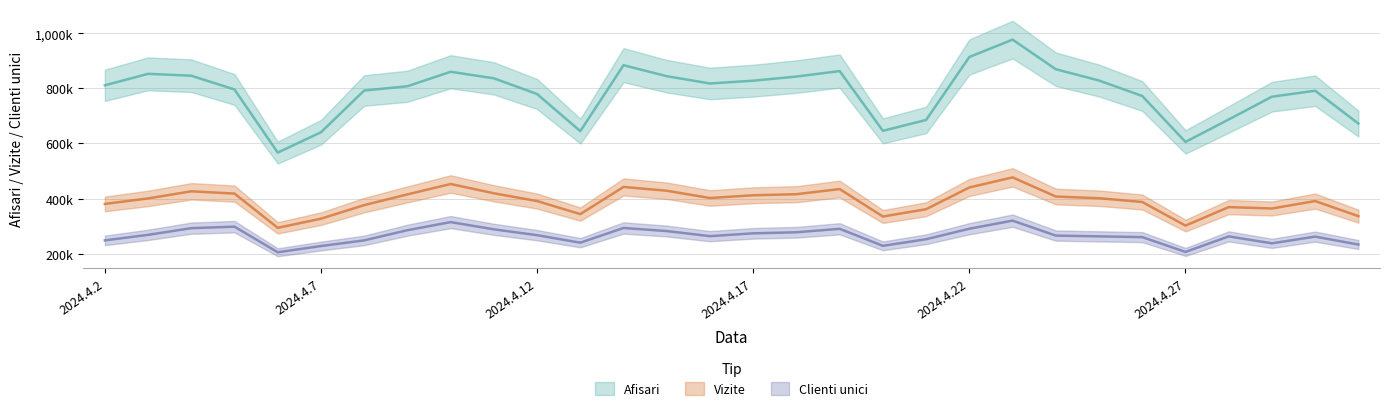

Between 2024.4.20 and 2024.4.22, which series saw the biggest shift?

Afisari